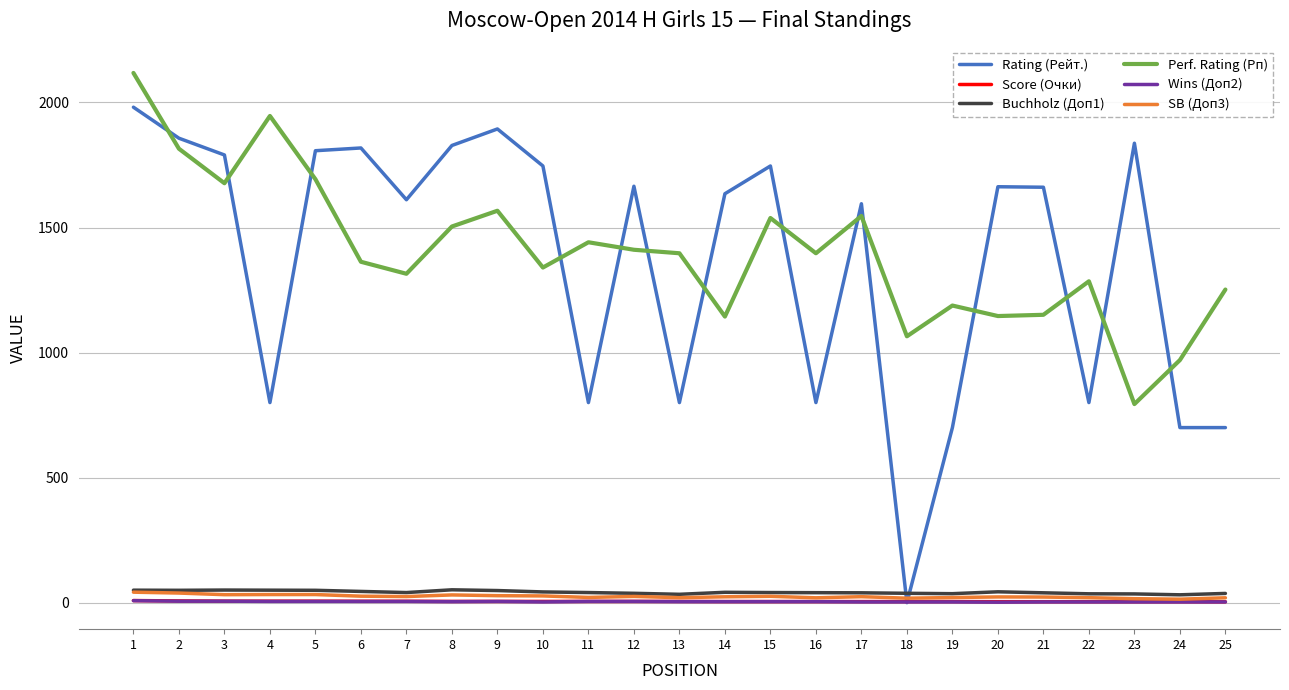

True or false: Wins (Доп2) and Perf. Rating (Рп) cross at least once.

False